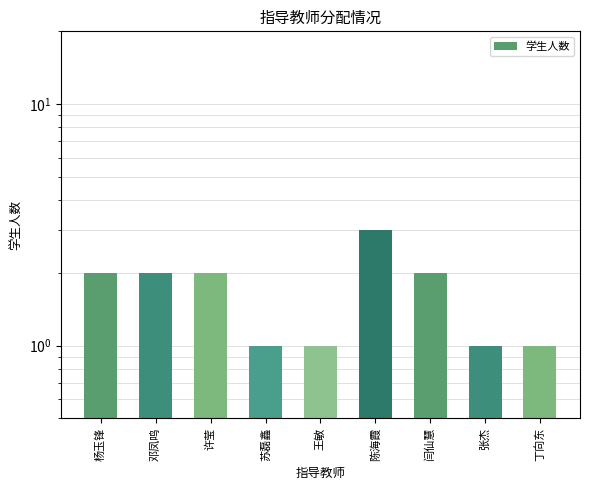

What is the change in value from 许莹 to 陈海霞?

+1